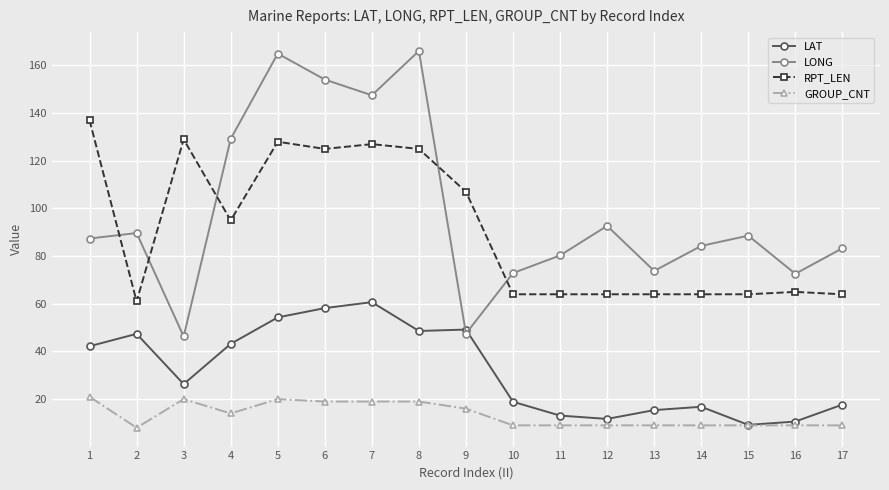

What is the total value across all series at 7?

354.2